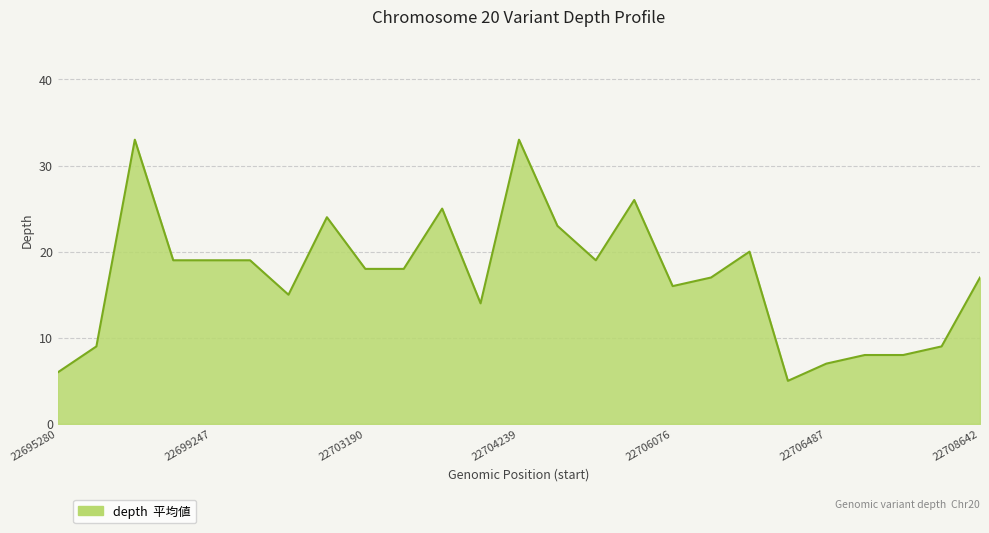

What is the greatest value displayed?

33